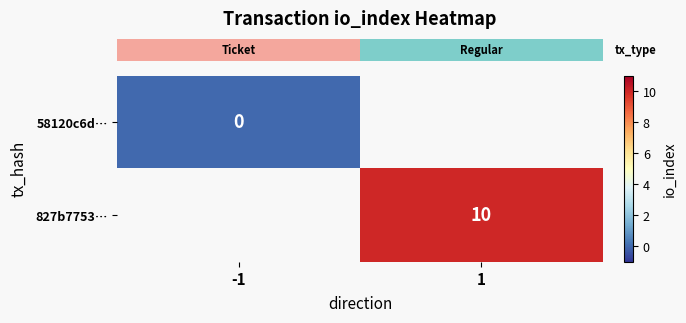

At how many categories does at least one series exceed 4?

1